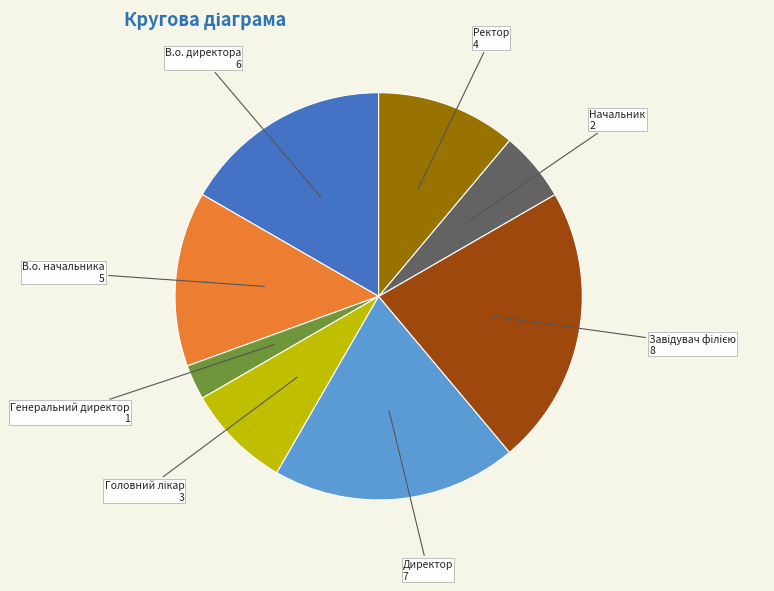

Does any single category account for the majority?

No